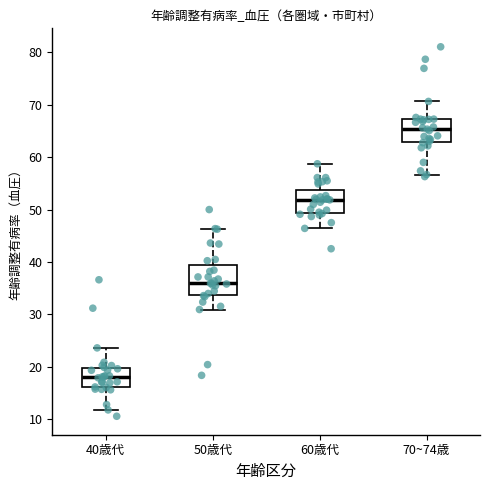

Which box's median line is the highest?

70~74歳